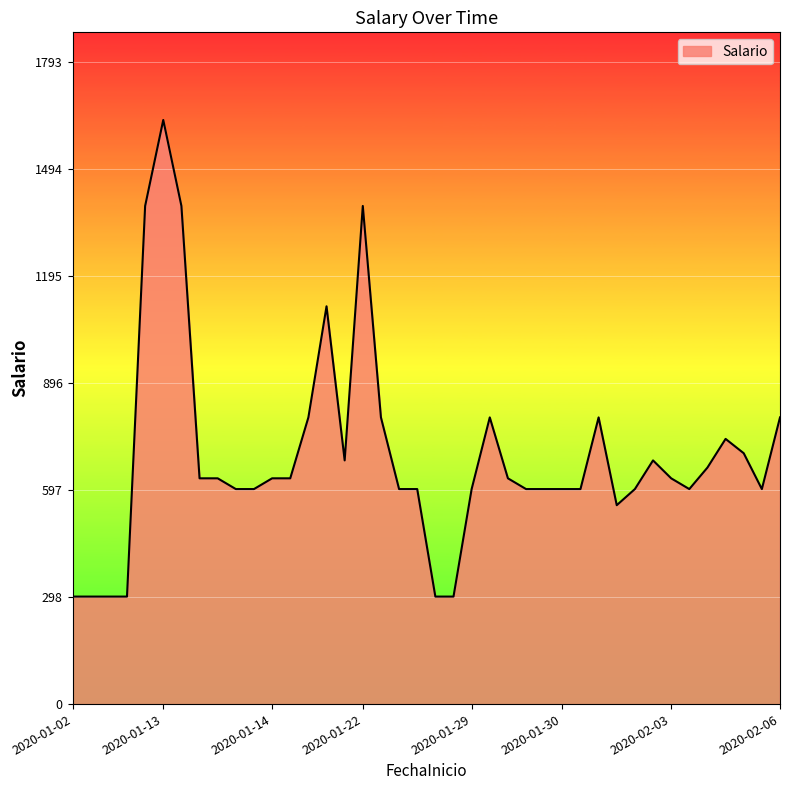

What is the difference between the maximum and minimum values?

1330